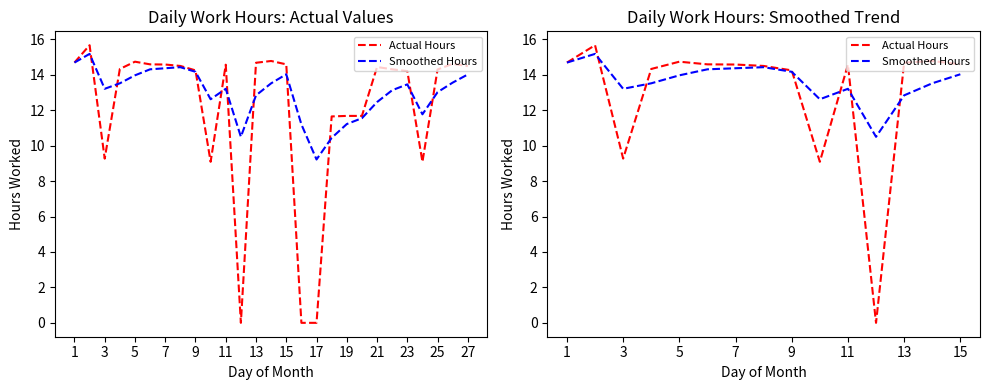

In Actual Hours, how many points are higher than both neighbors (excluding endpoints)?

4